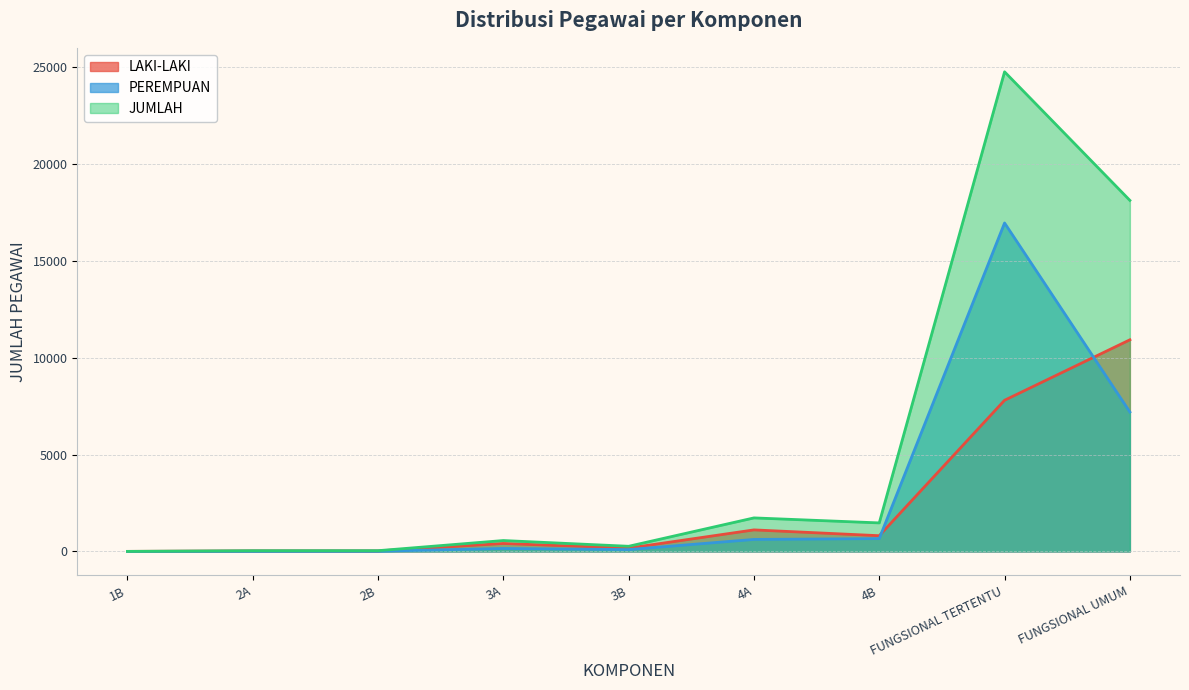

List the series in order of their overall mean, highest first.

JUMLAH, PEREMPUAN, LAKI-LAKI